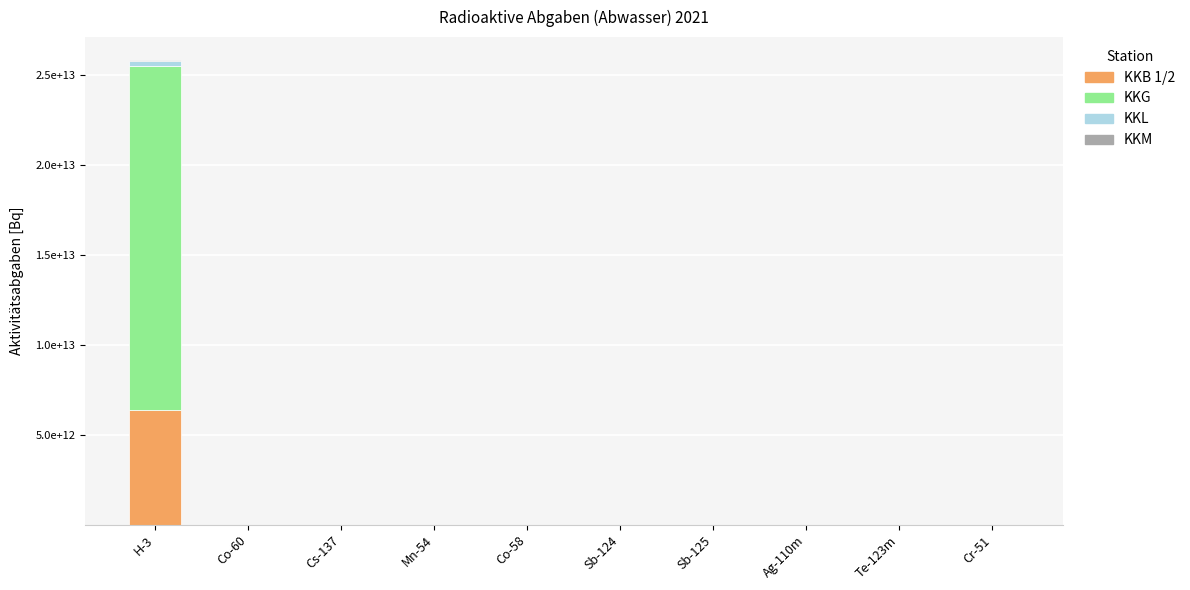

At which label is KKM closest to 11509920150?

Co-60